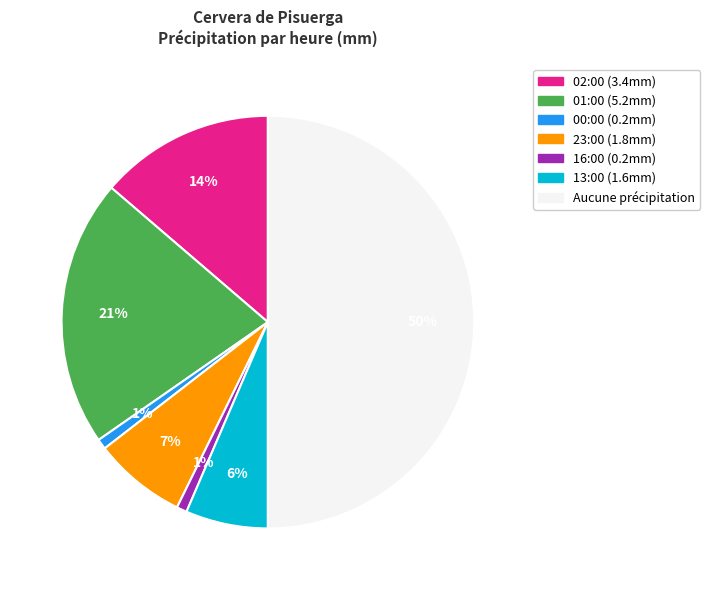

To the nearest percent, what is the difference between the largest and smallest slice percentages?

49%